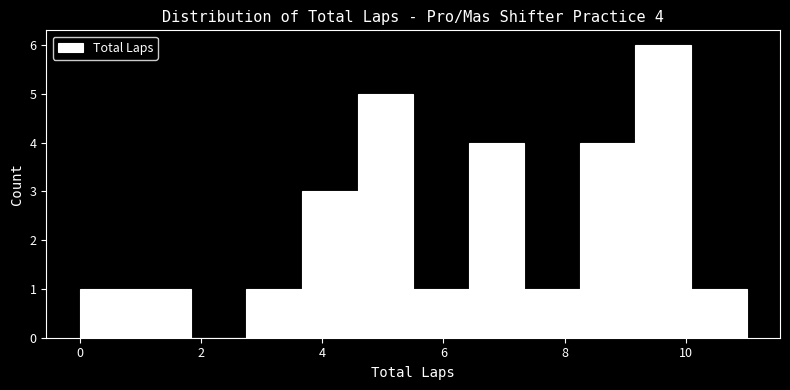

Over which range of the x-axis is the bar tallest?

9.2 to 10.0